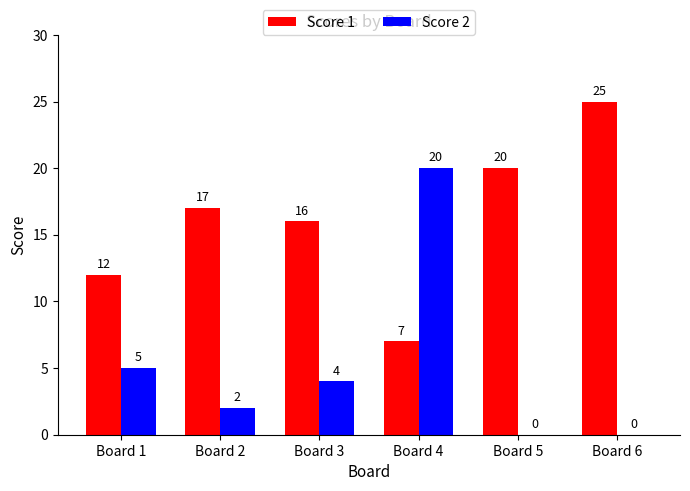

What is the sum of the Score 2 values at Board 5 and Board 2?

2